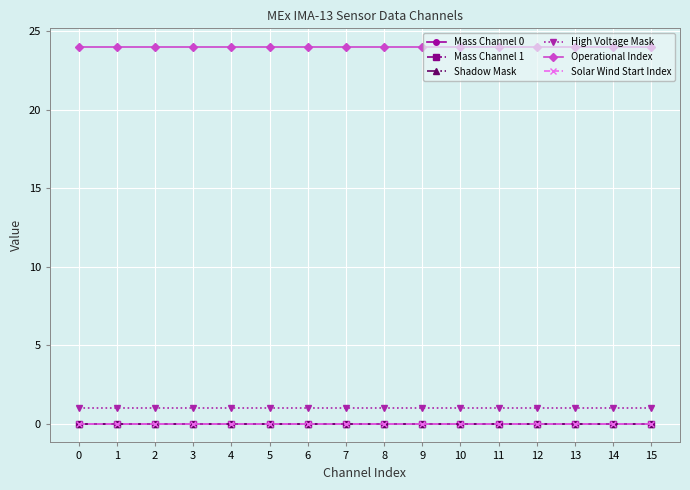

Is this an area chart (filled region under the line)?

No